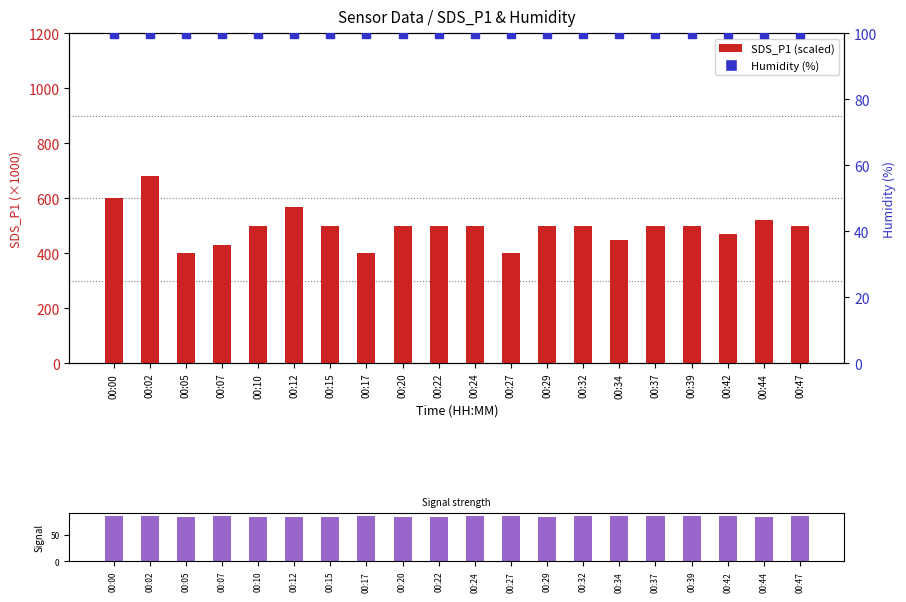

What is the total value across all series at 00:00?

784.9